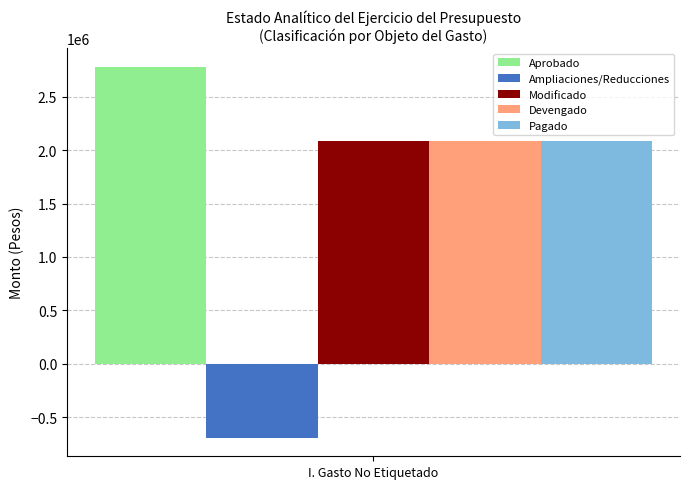

What is the approximate value of Ampliaciones/Reducciones at I. Gasto No Etiquetado?

-692940